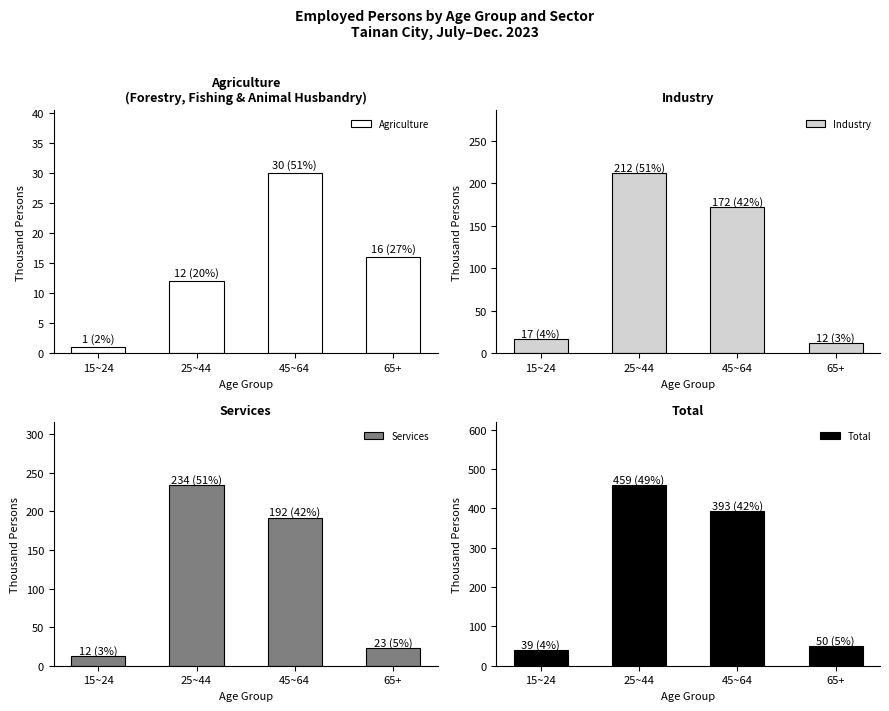

How many series are shown in this chart?

4